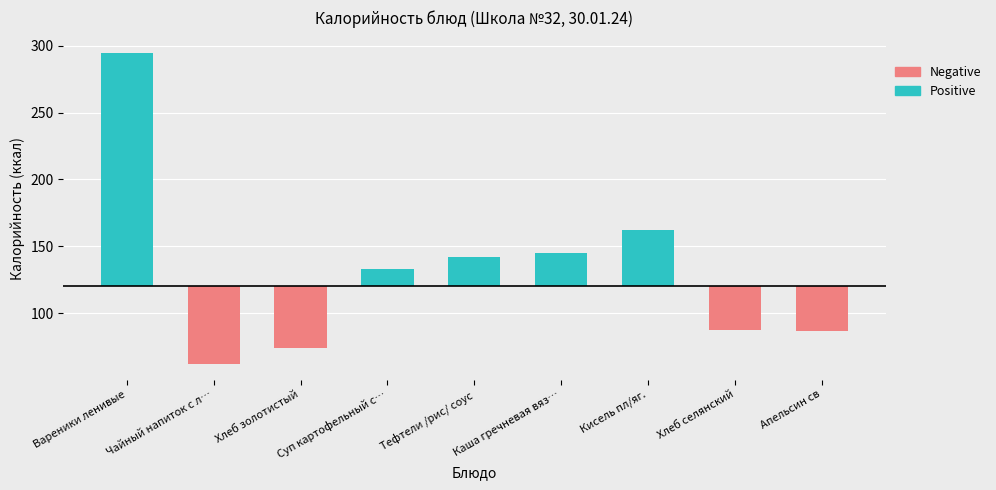

How many bars are there in total?

9